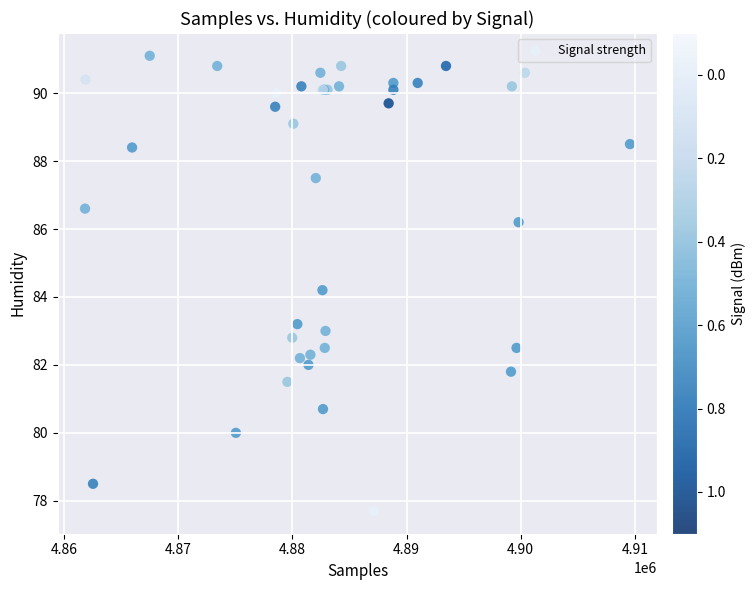

What Y value in the scatter plot is closest to 84?

84.2